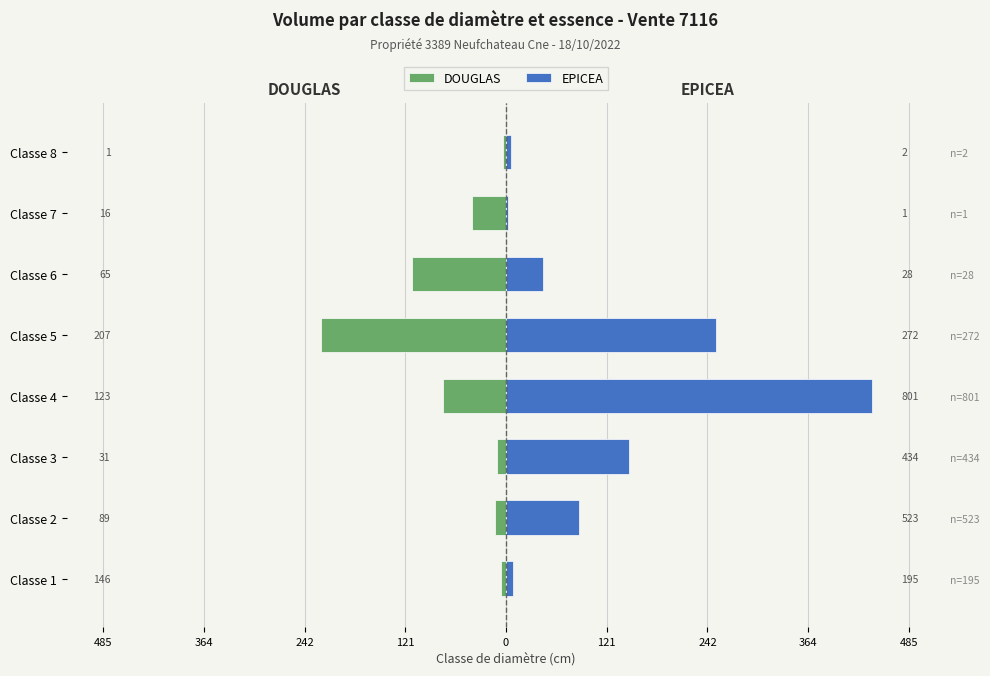

The DOUGLAS series shows -112.9 at Classe 6. True or false?

True